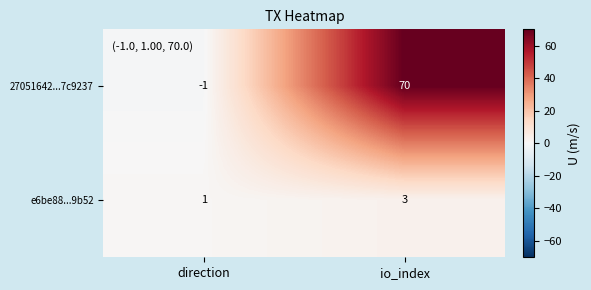

What value does the e6be88...9b52 series have at io_index?

3